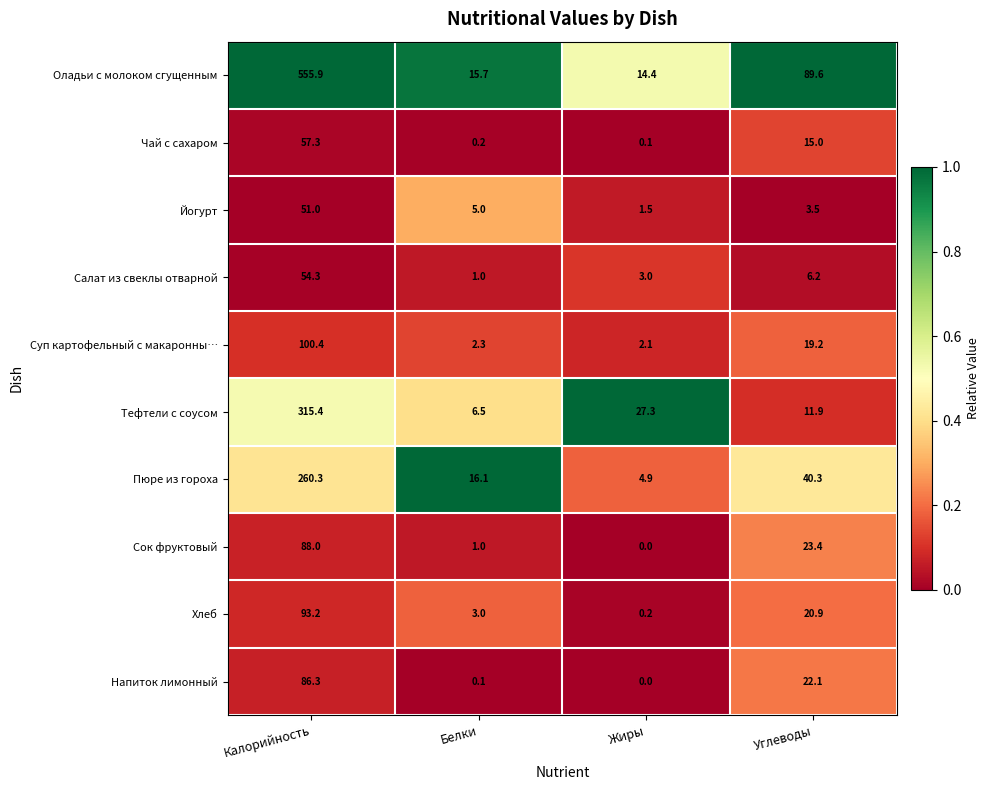

Is it true that Сок фруктовый equals 1.5 at Белки?

False